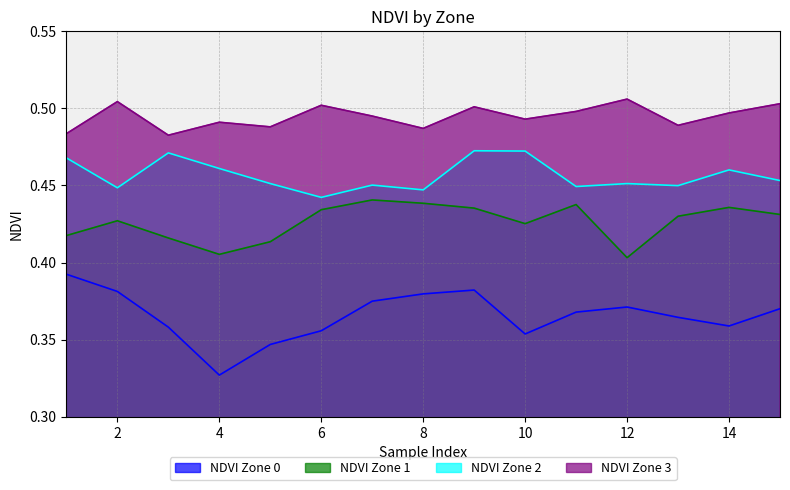

True or false: NDVI Zone 3 and NDVI Zone 1 cross at least once.

False